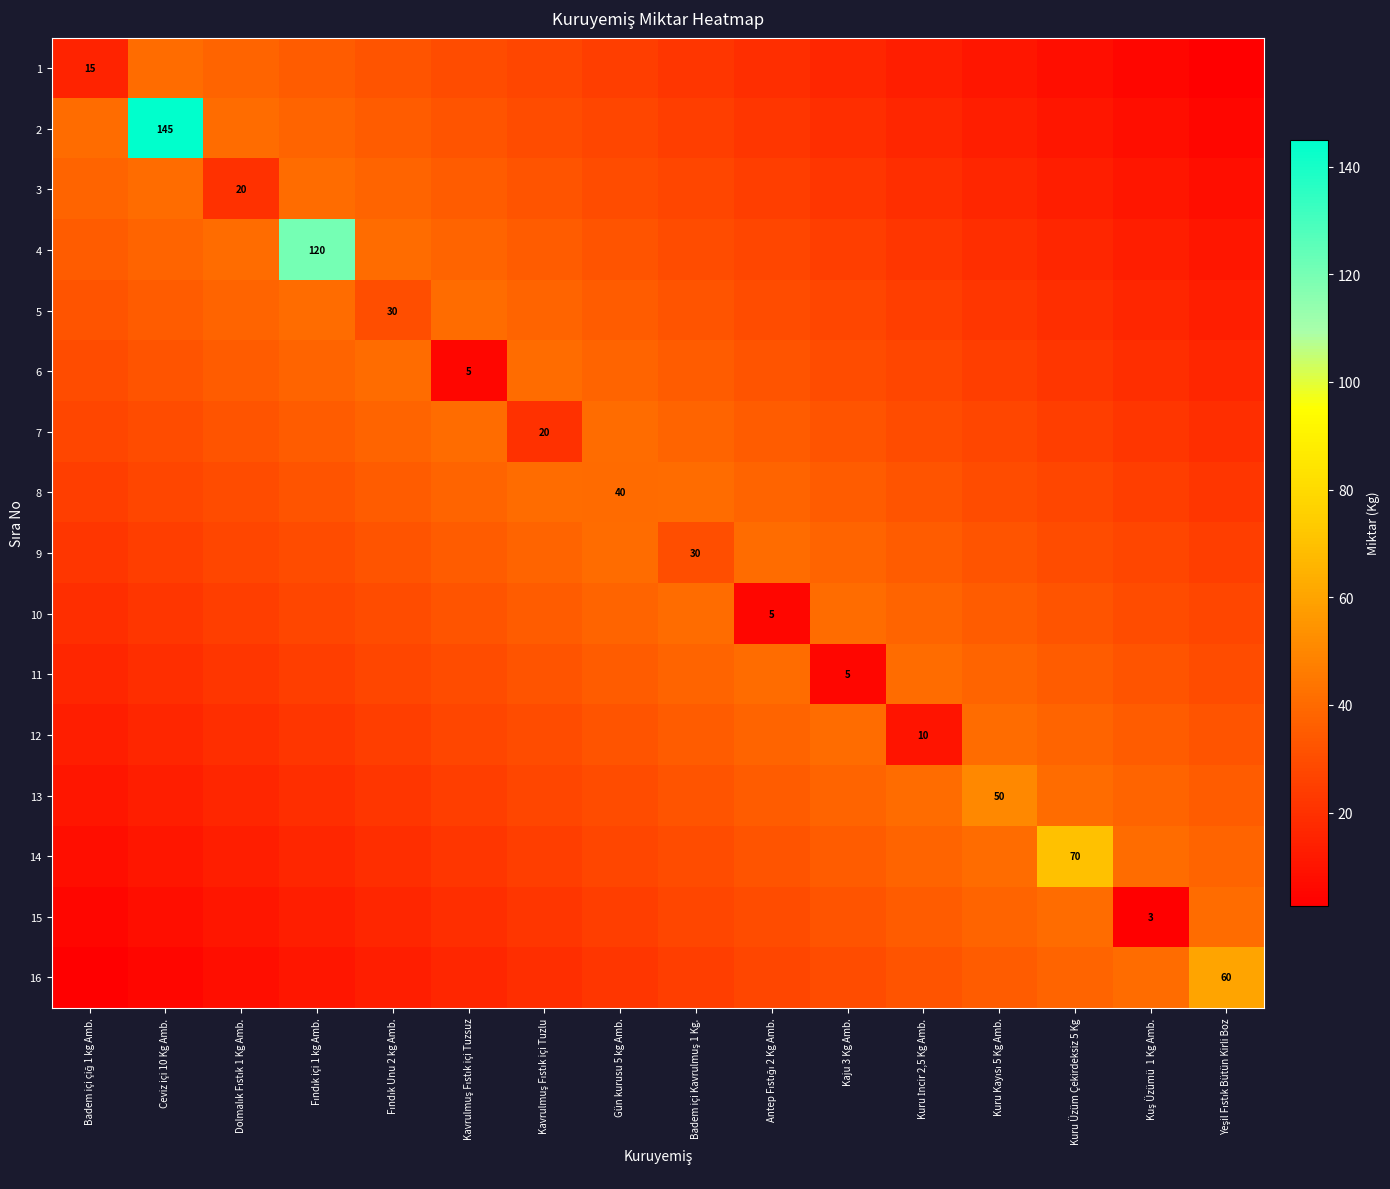

What is the sum of the 14 values at Gün kurusu 5 kg Amb. and Antep Fıstığı 2 Kg Amb.?

59.8